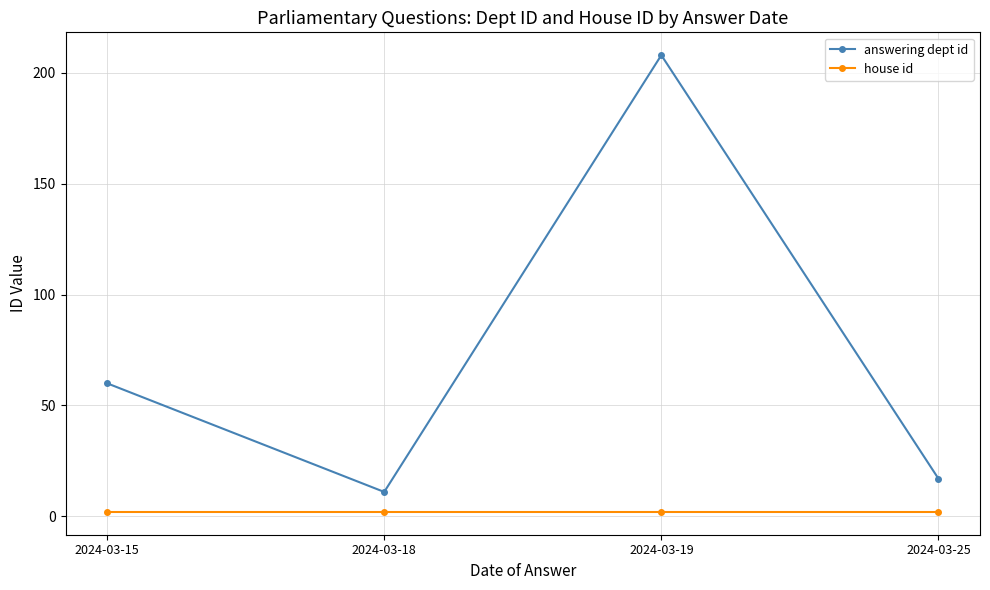

What is the value of the answering dept id point at the 1st from the left?

60